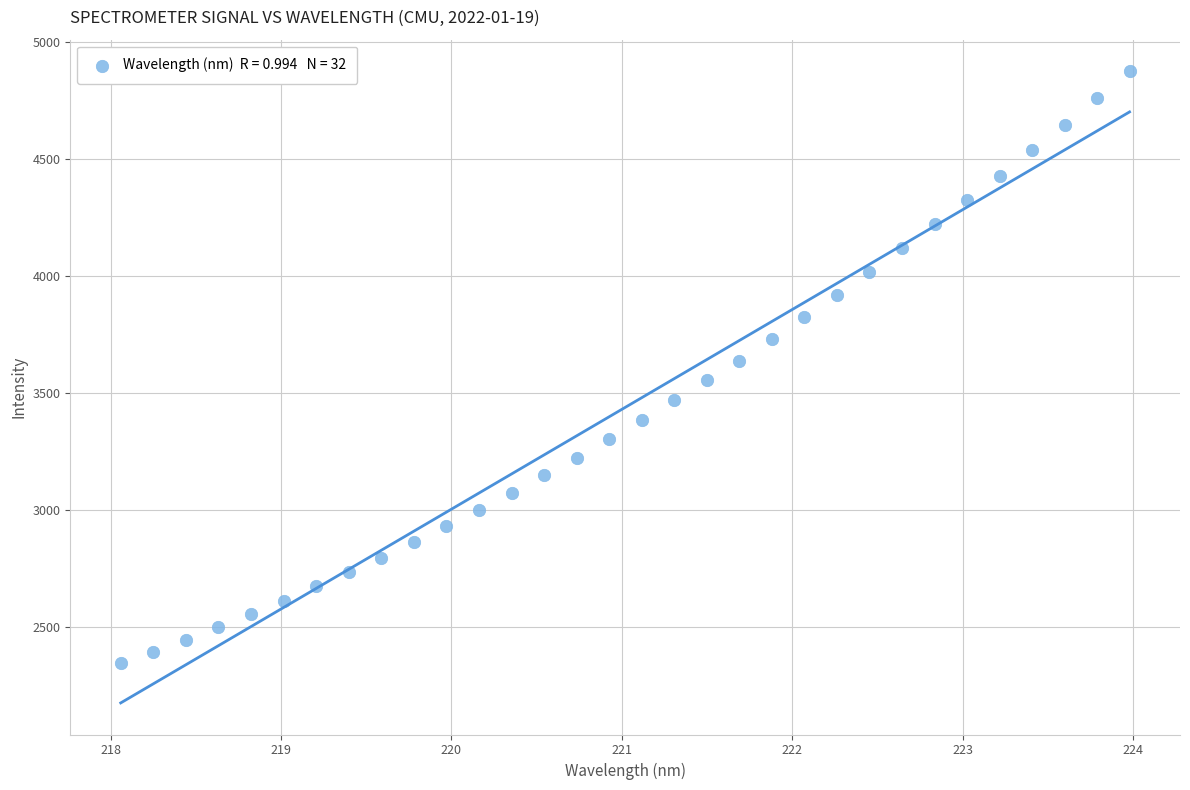

What is the range of Y values (max minus min)?

2529.4